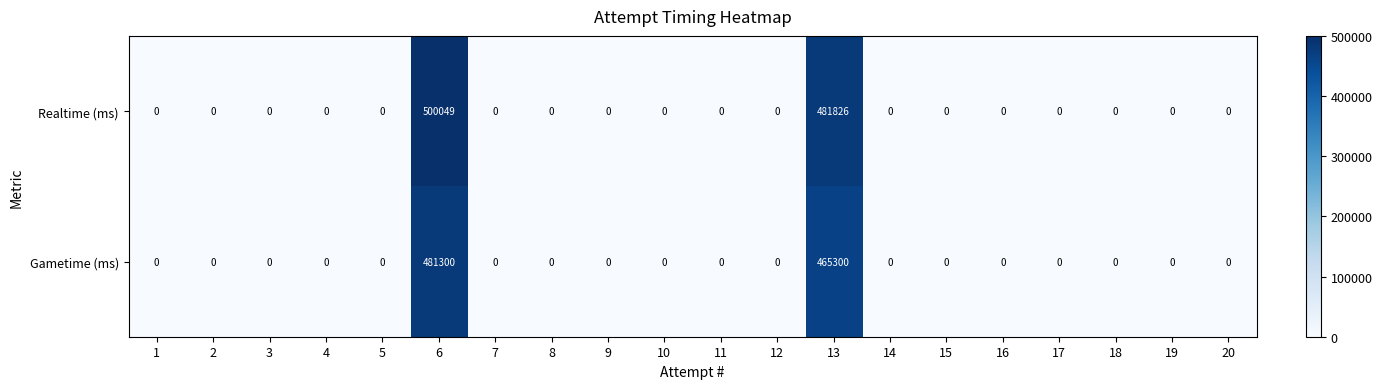

Which series has the widest spread of values?

Realtime (ms)